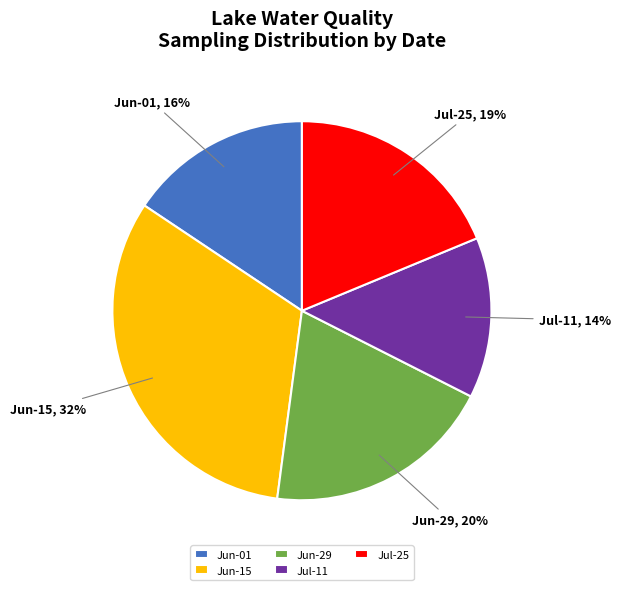

Which category has the smallest portion of the pie?

Jul-11